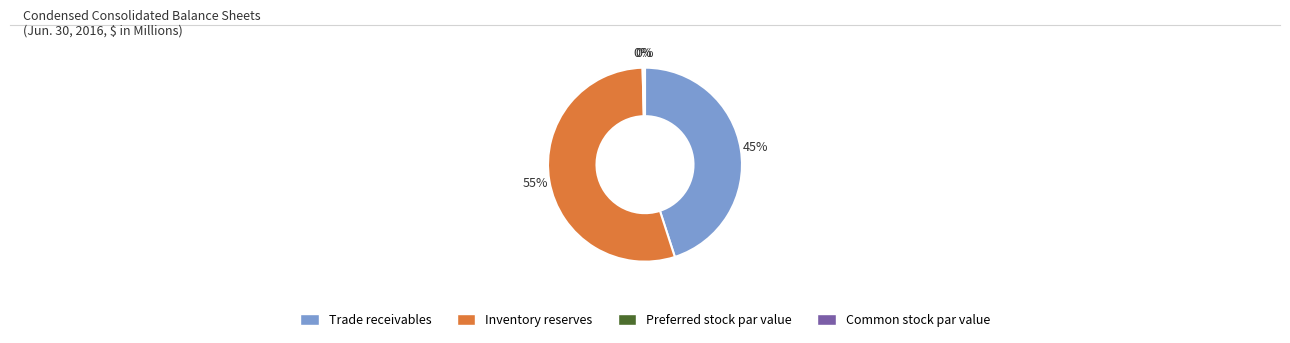

Is it true that Inventory reserves is 55% of the pie?

True